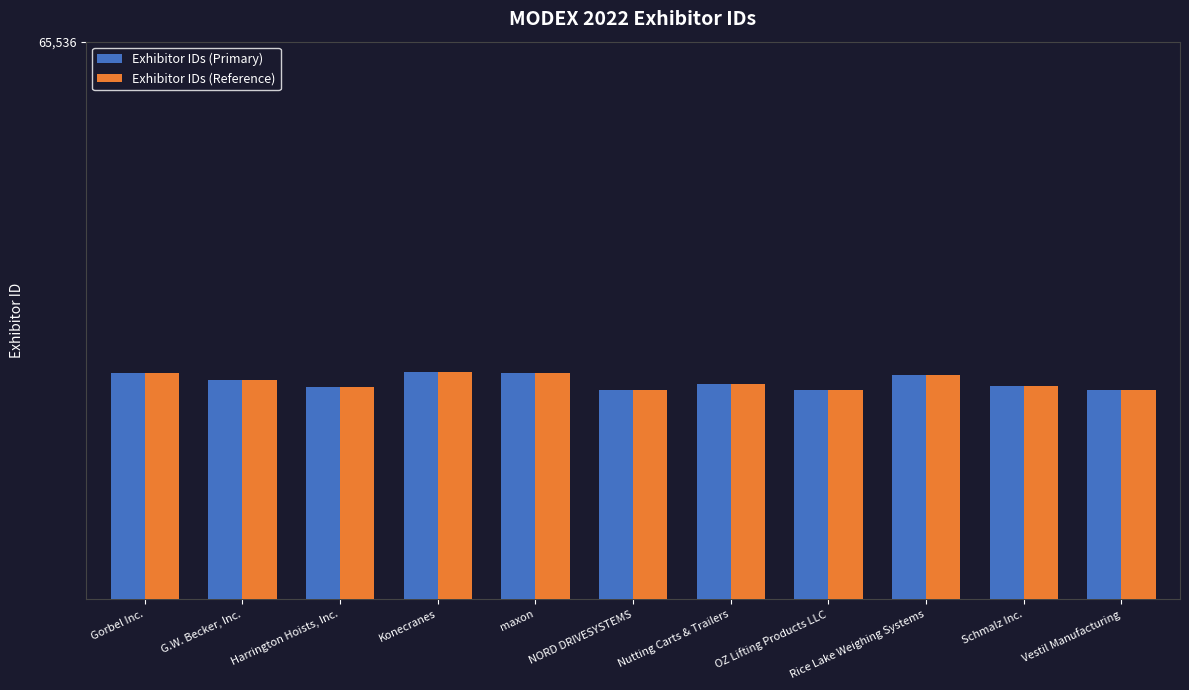

Is it true that Exhibitor IDs (Primary) equals 48807 at Rice Lake Weighing Systems?

True